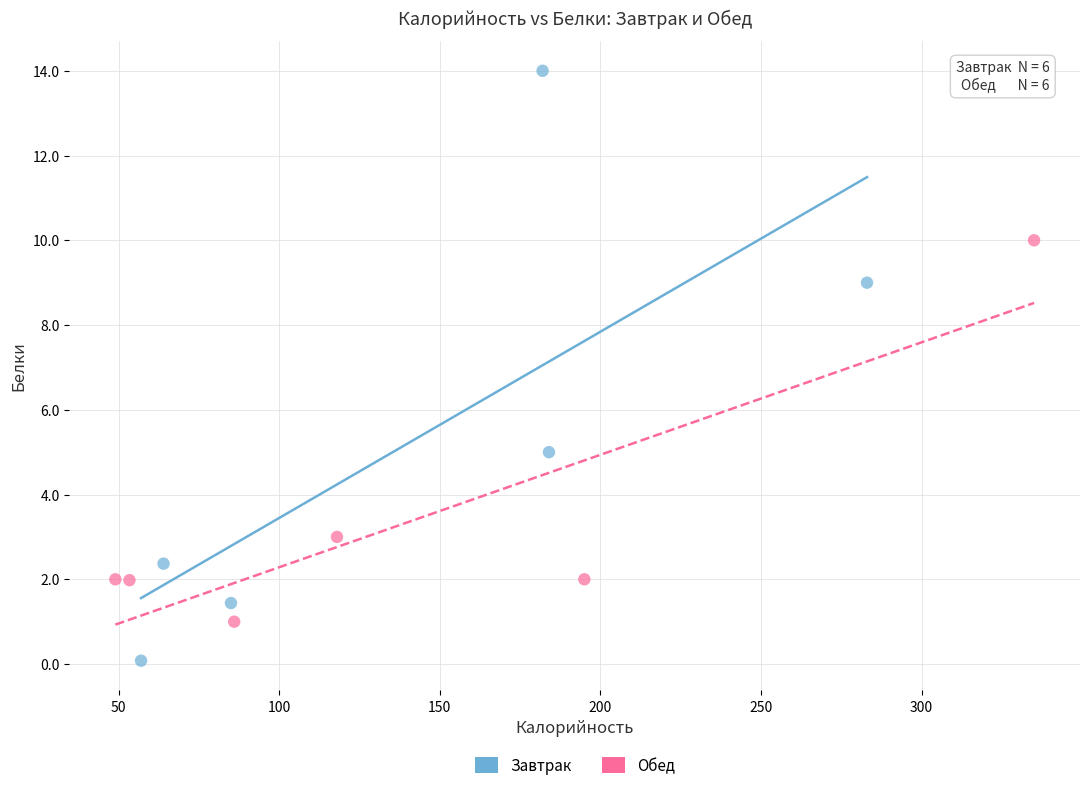

Which series has the widest spread of Y values?

Завтрак